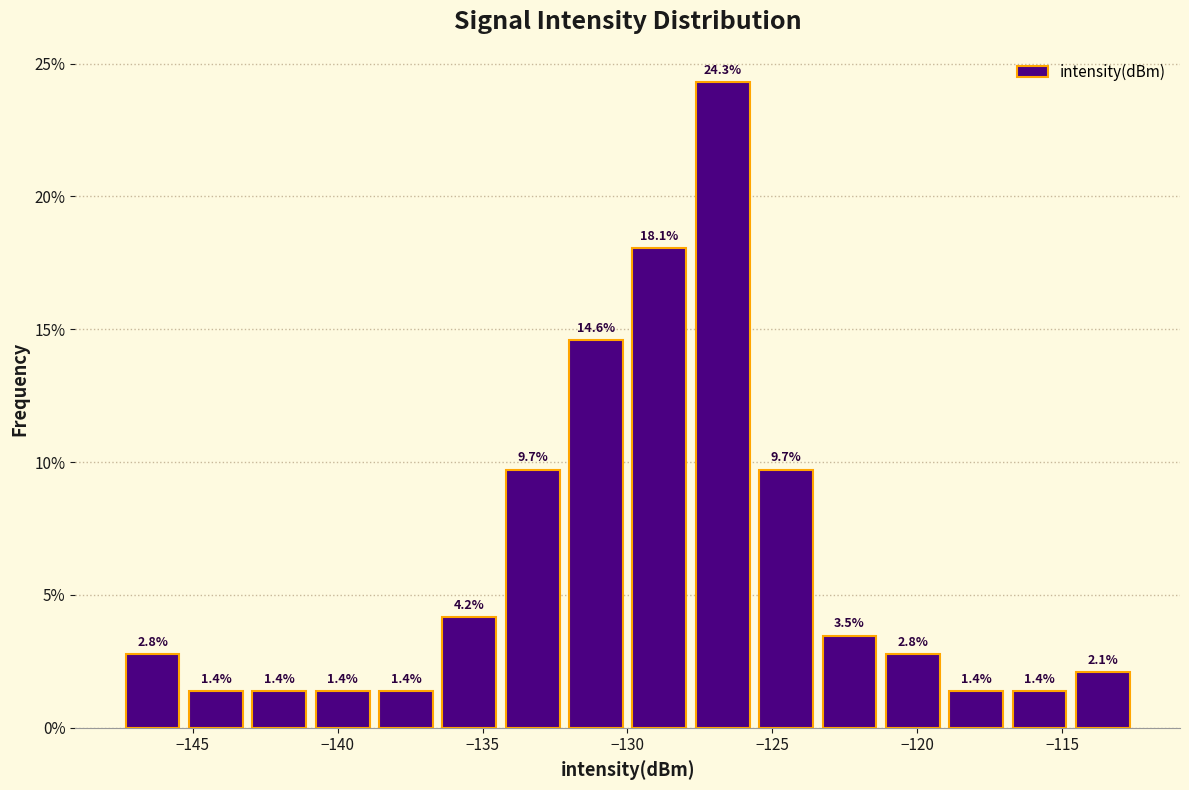

Reading left to right, transcribe this chart: for each bar, give the range it covers on the x-axis and its height. The bar edges are not printed on the chart, so give them approximately, as read against the axis.

-147.5 to -145.5: 2.8
-145.5 to -143.0: 1.4
-143.0 to -141.0: 1.4
-141.0 to -138.5: 1.4
-138.5 to -136.5: 1.4
-136.5 to -134.5: 4.2
-134.5 to -132.0: 9.7
-132.0 to -130.0: 14.6
-130.0 to -128.0: 18.1
-128.0 to -125.5: 24.3
-125.5 to -123.5: 9.7
-123.5 to -121.0: 3.5
-121.0 to -119.0: 2.8
-119.0 to -117.0: 1.4
-117.0 to -114.5: 1.4
-114.5 to -112.5: 2.1